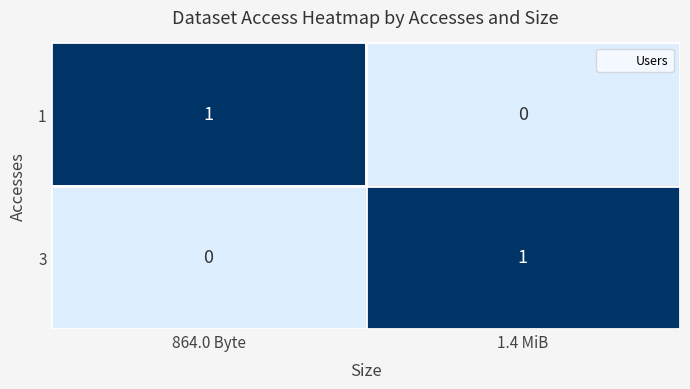

At which label does 3 reach its peak?

1.4 MiB